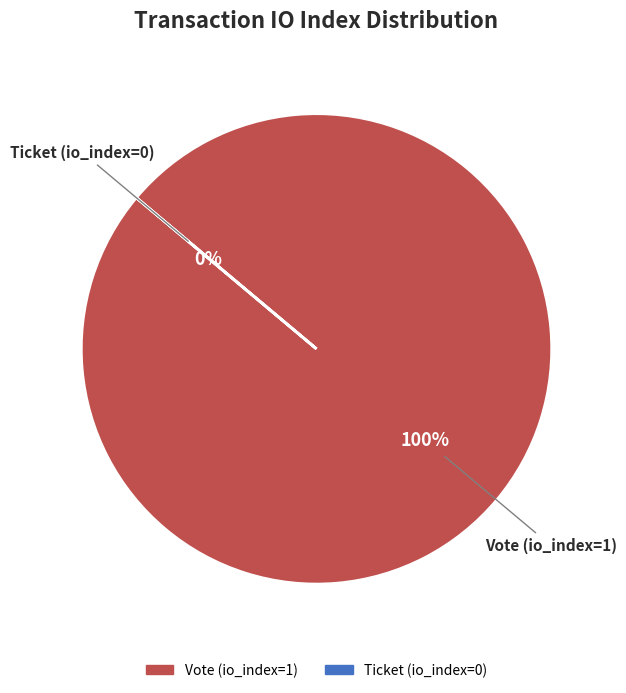

What is the largest slice in the pie chart?

Vote (io_index=1)